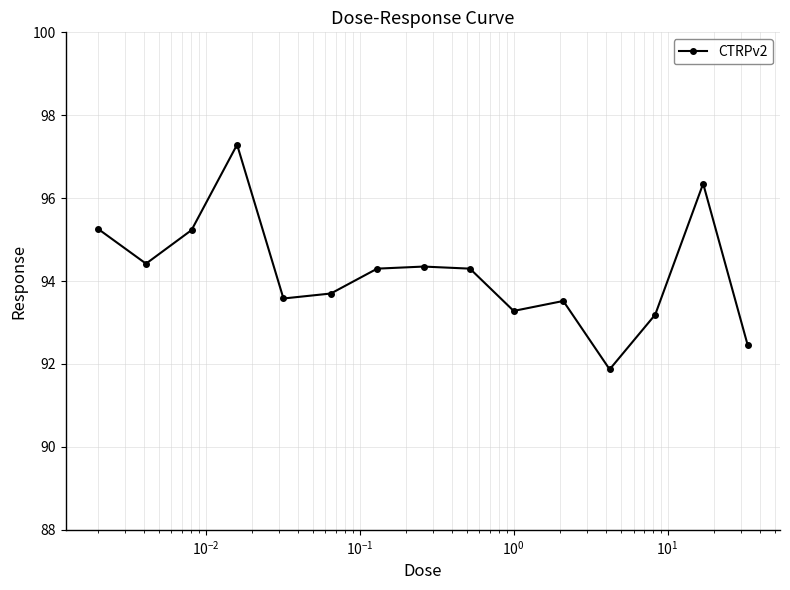

True or false: there are more than 1 points higher than both neighbors.

True